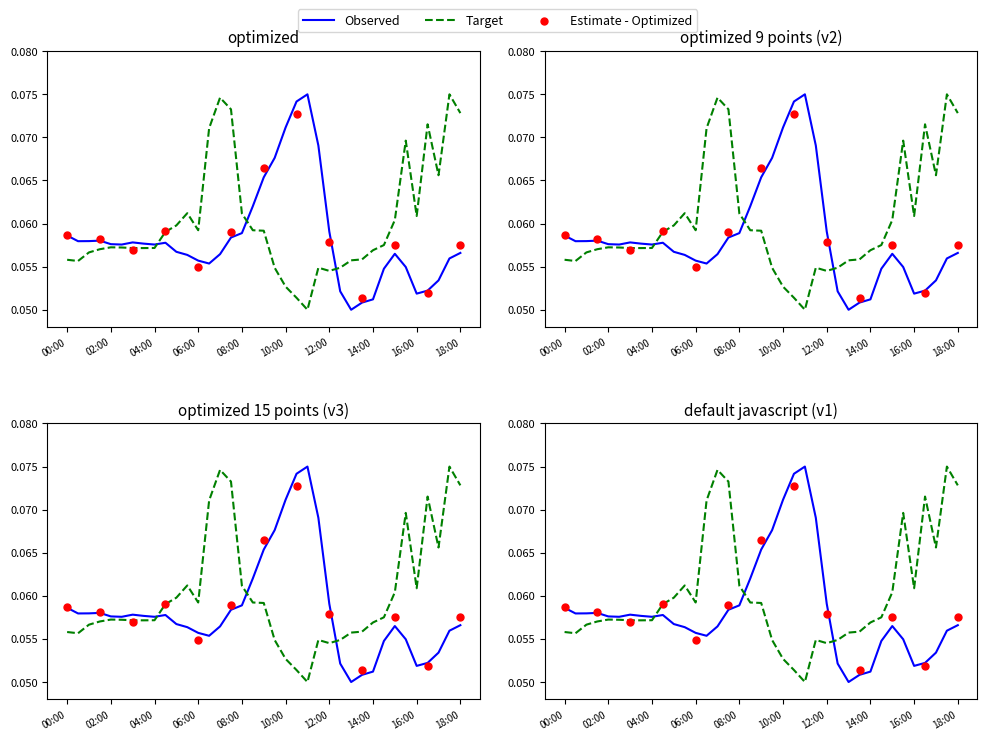

Which series reaches the minimum Y coordinate?

Observed